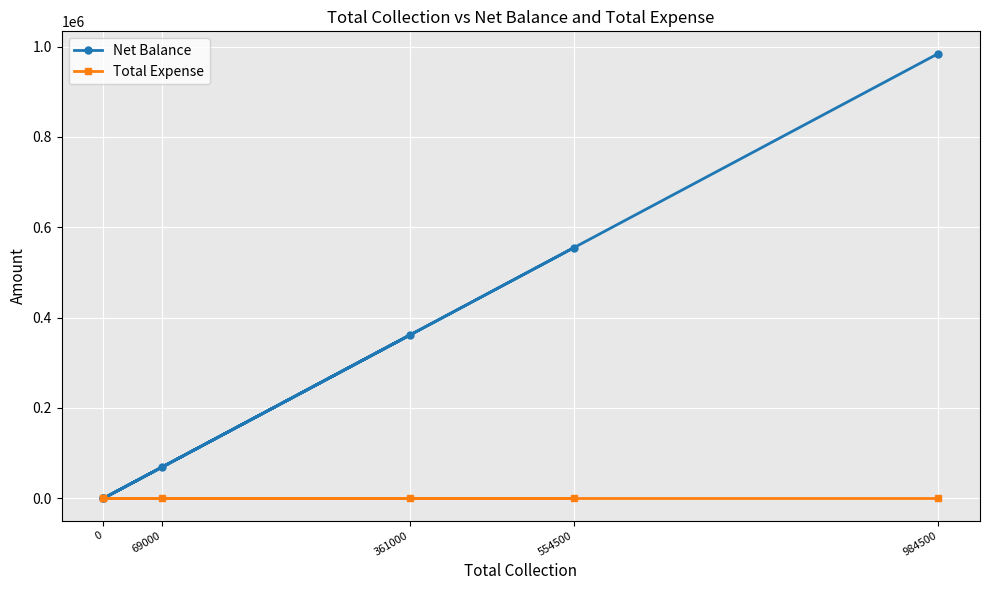

The Net Balance series shows 984500 at 984500. True or false?

True